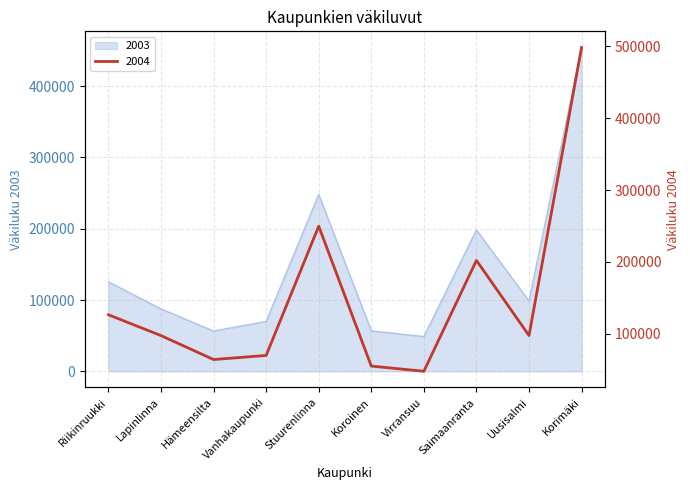

What is the label of the 1st point from the left?

Riikinruukki